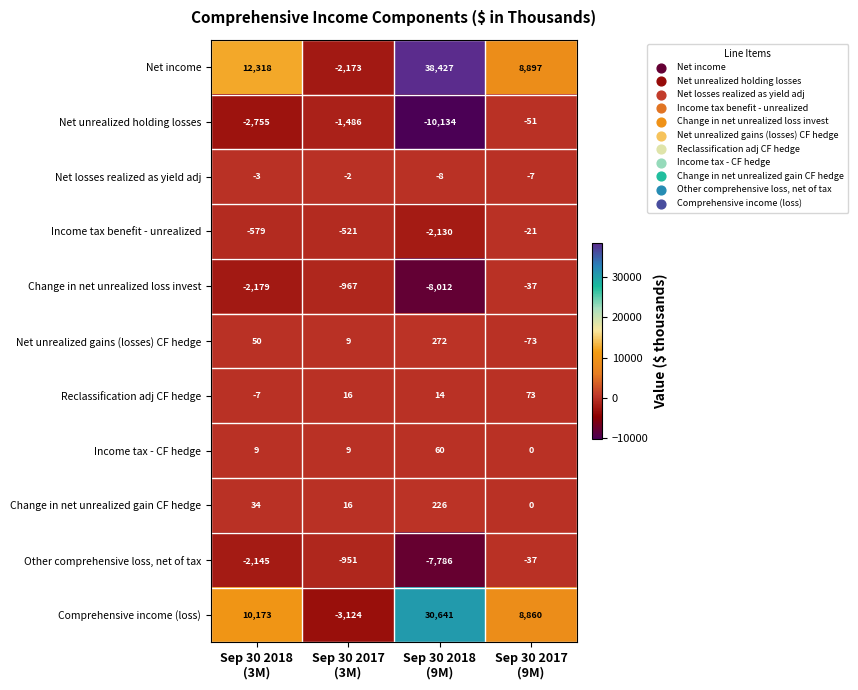

How many Net losses realized as yield adj values are between -7 and -2?

3